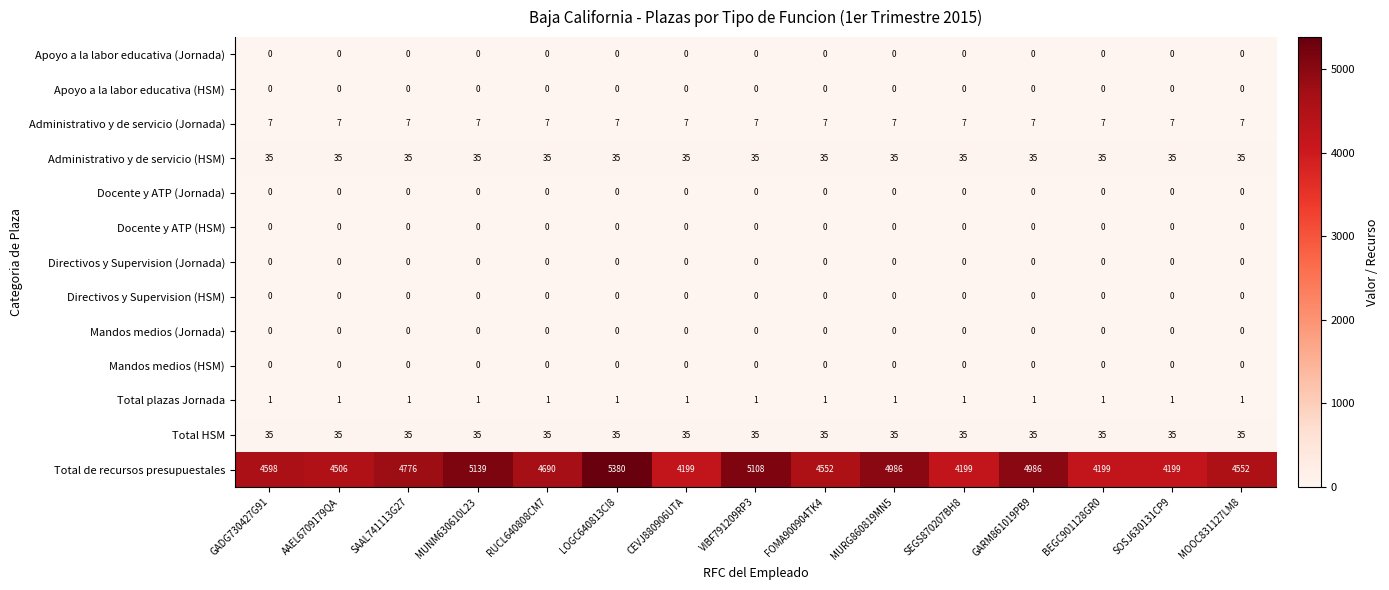

Which label corresponds to the largest value in the chart?

LOGC640813CI8